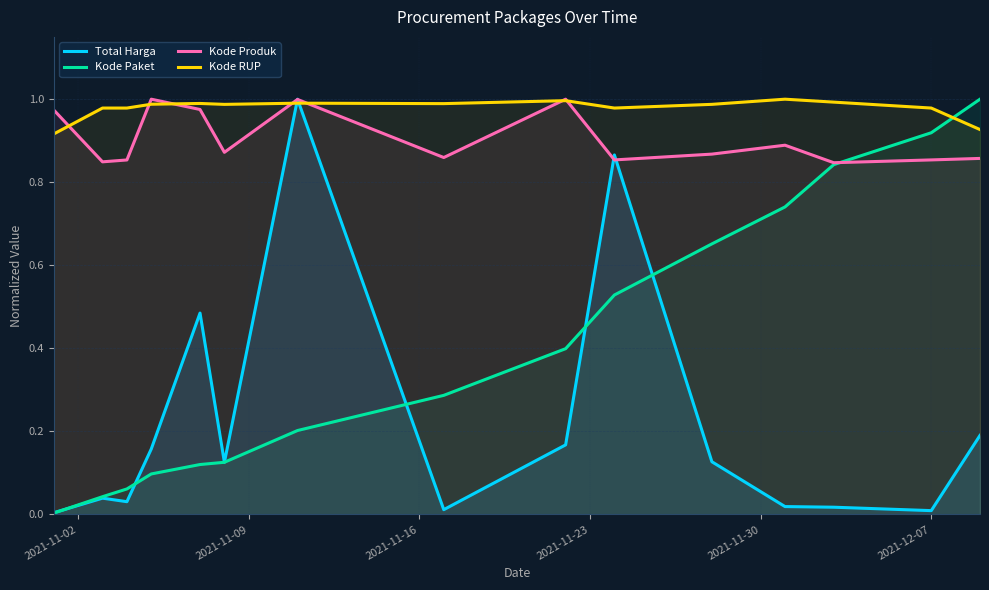

Which series ends up on top after the final intersection of Kode RUP and Kode Paket?

Kode Paket